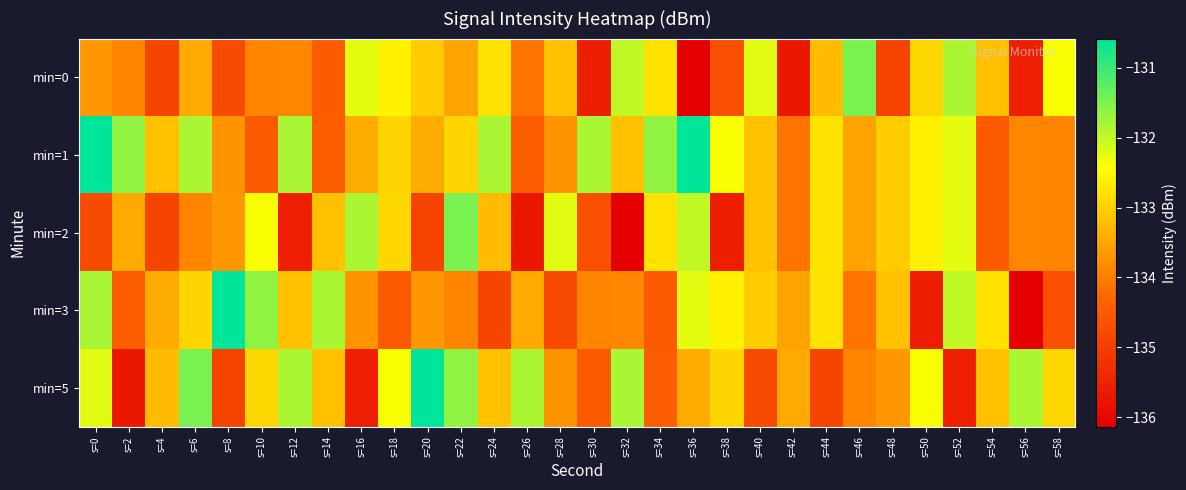

What is the spread (max minus min) of values at s=6?

2.4